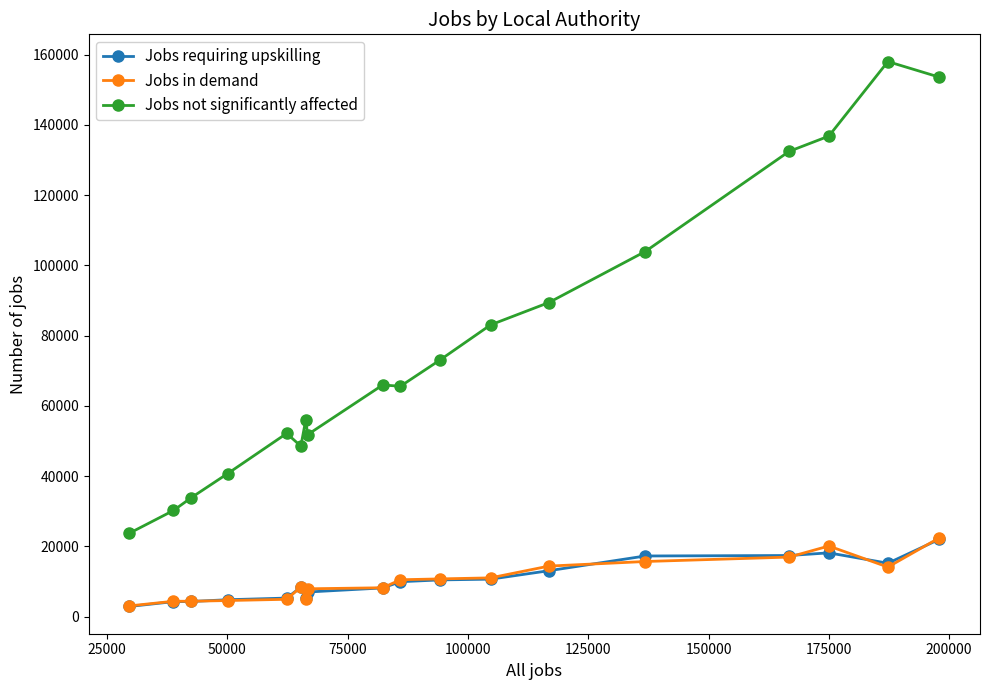

What is the value of the Jobs not significantly affected point at the 8th from the left?

51792.3